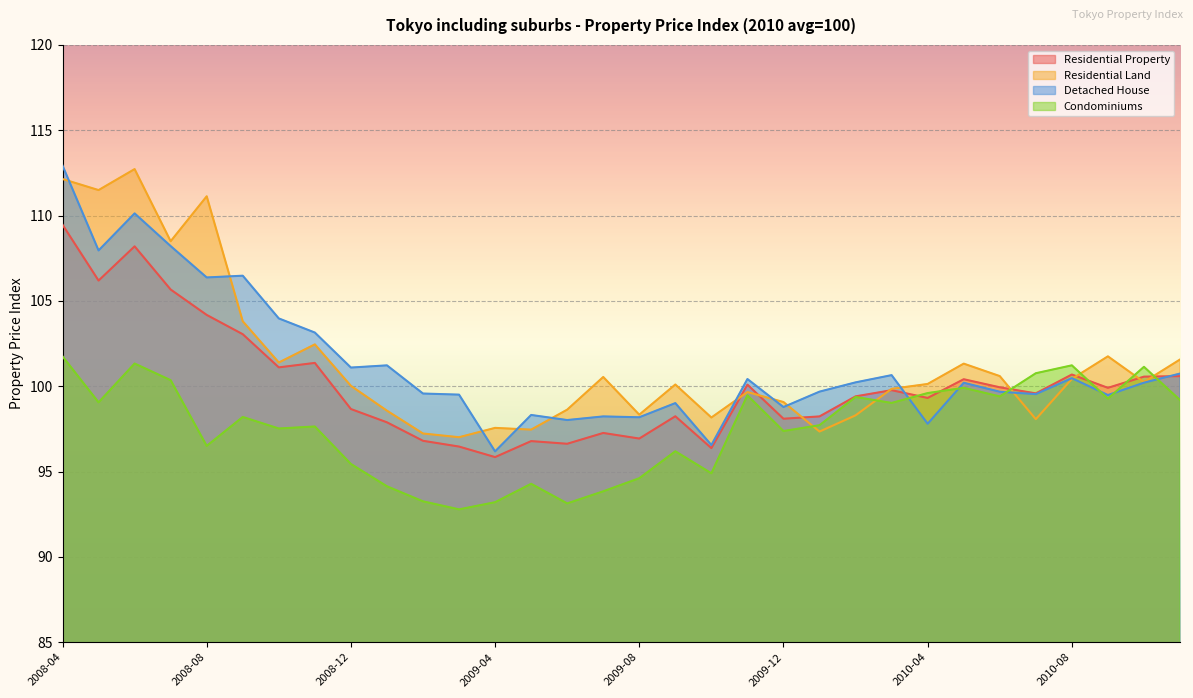

The value of Residential Land at 2008-10 is 25.3. True or false?

False